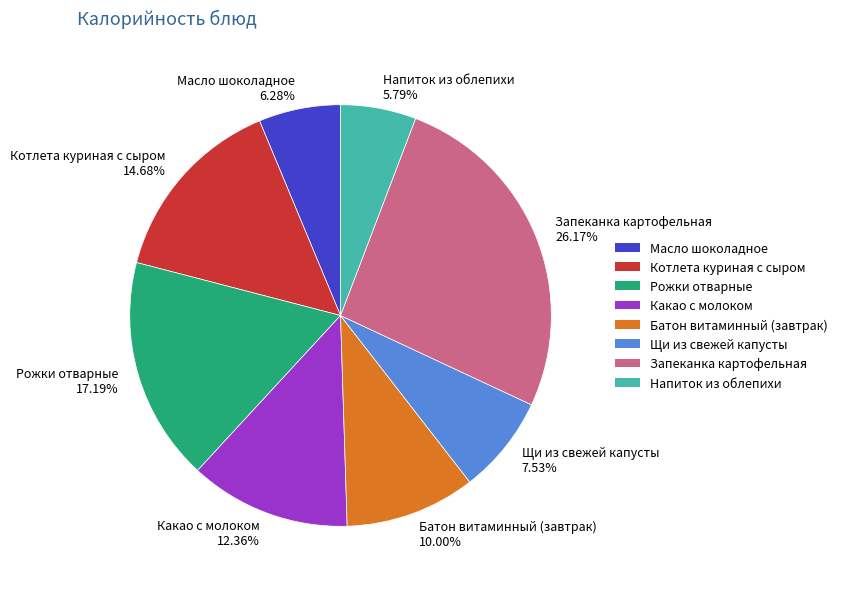

Combined, do Щи из свежей капусты and Рожки отварные account for over 50%?

No